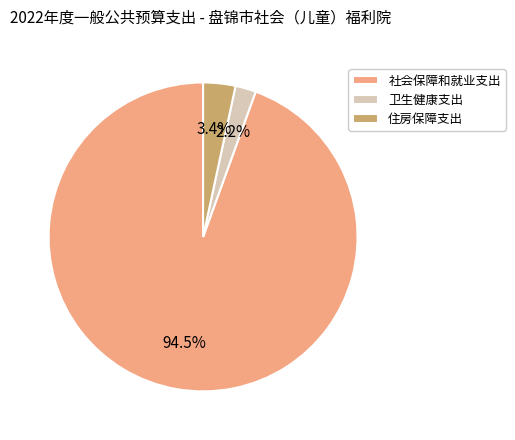

The 社会保障和就业支出 slice represents 84% of the pie. True or false?

False